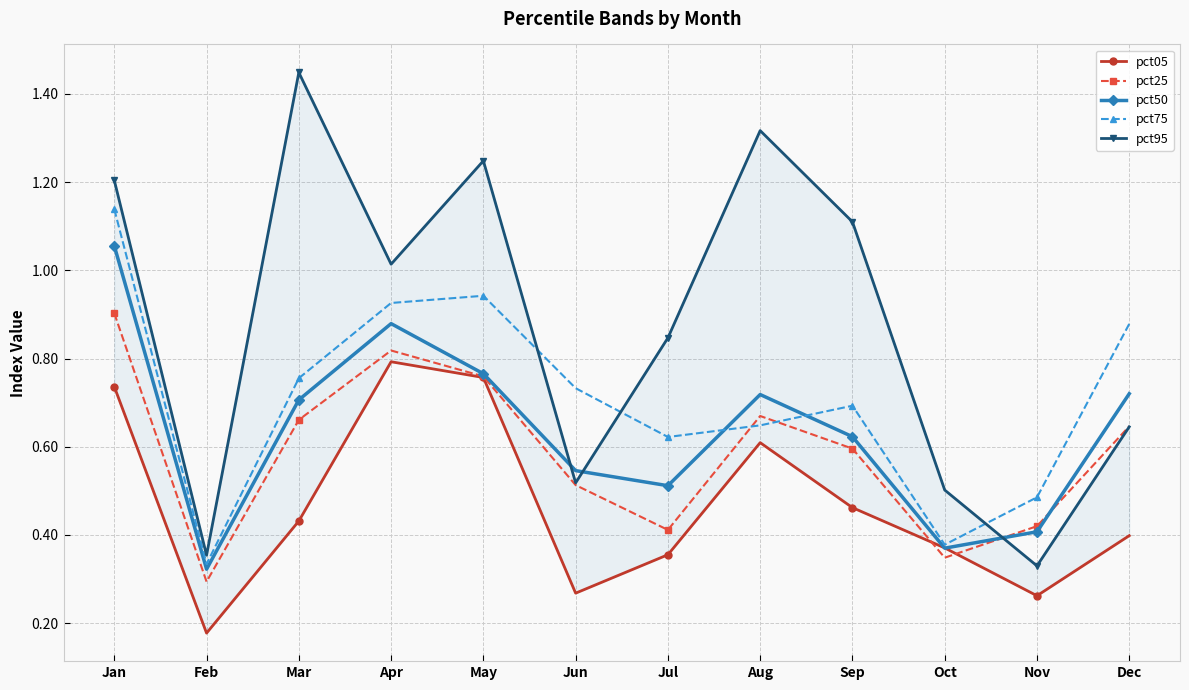

Where is the first local maximum for pct05?

Apr